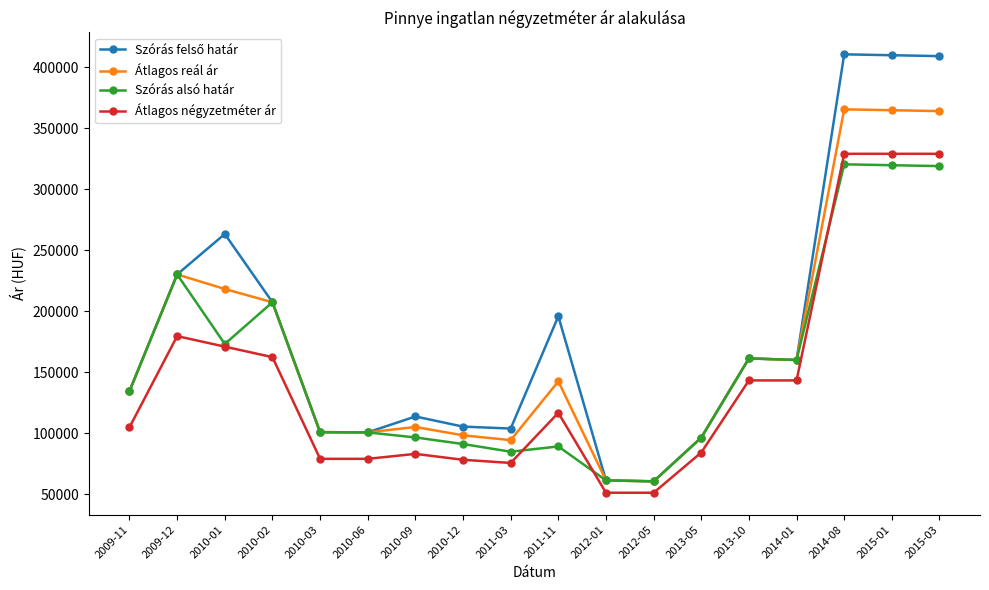

Where is Átlagos reál ár nearest to the value 213044?

2010-01